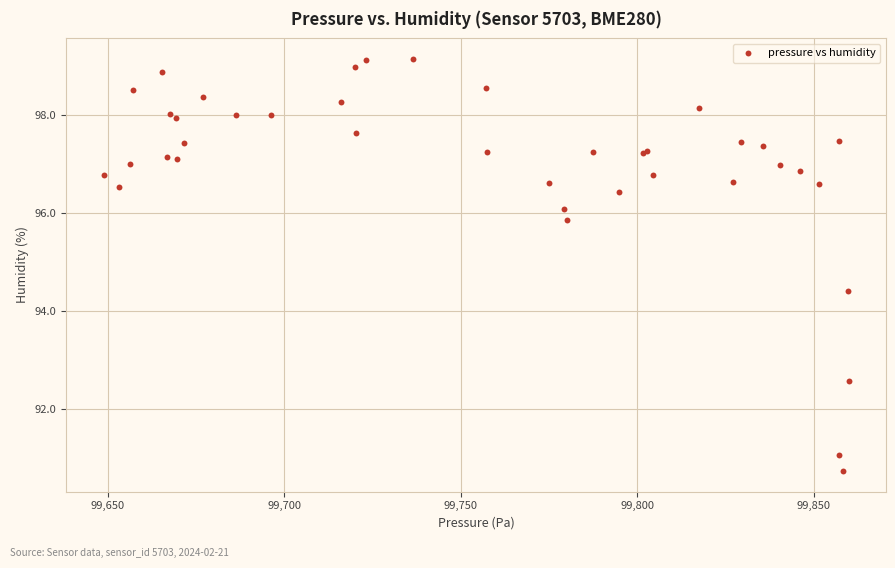

What Y value in the scatter plot is closest to 94?

94.4